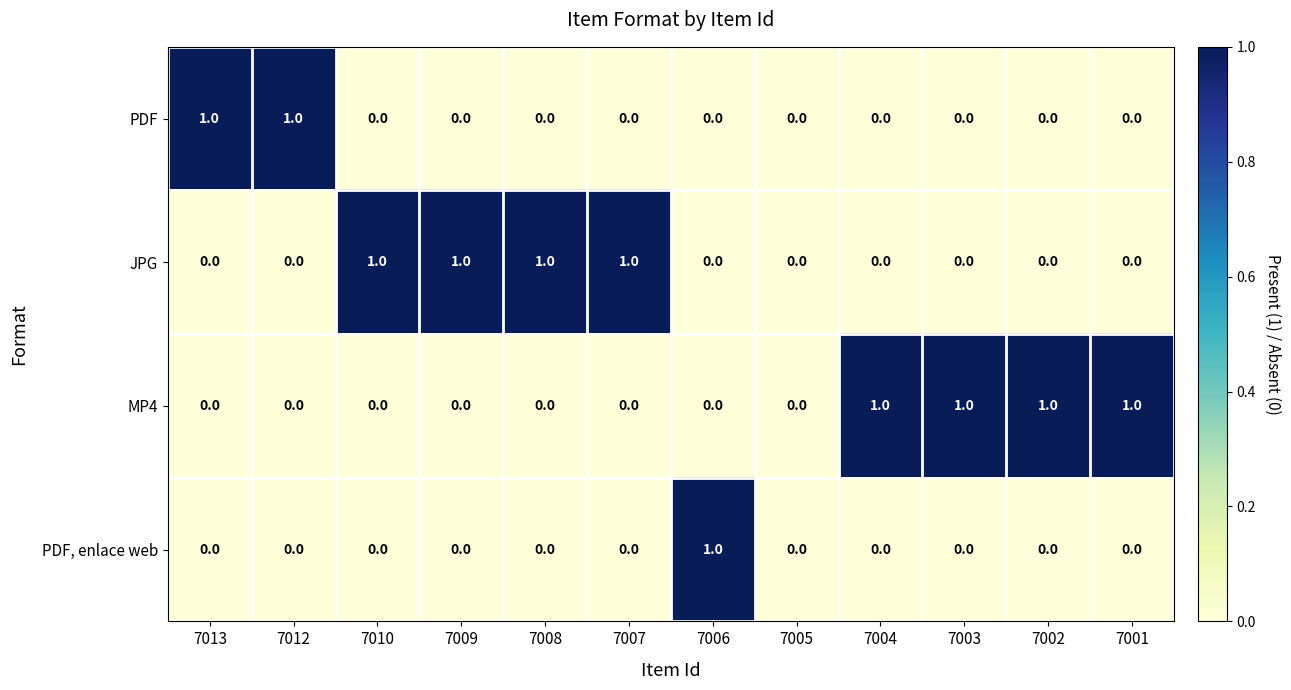

The value of JPG at 7002 is 1. True or false?

False